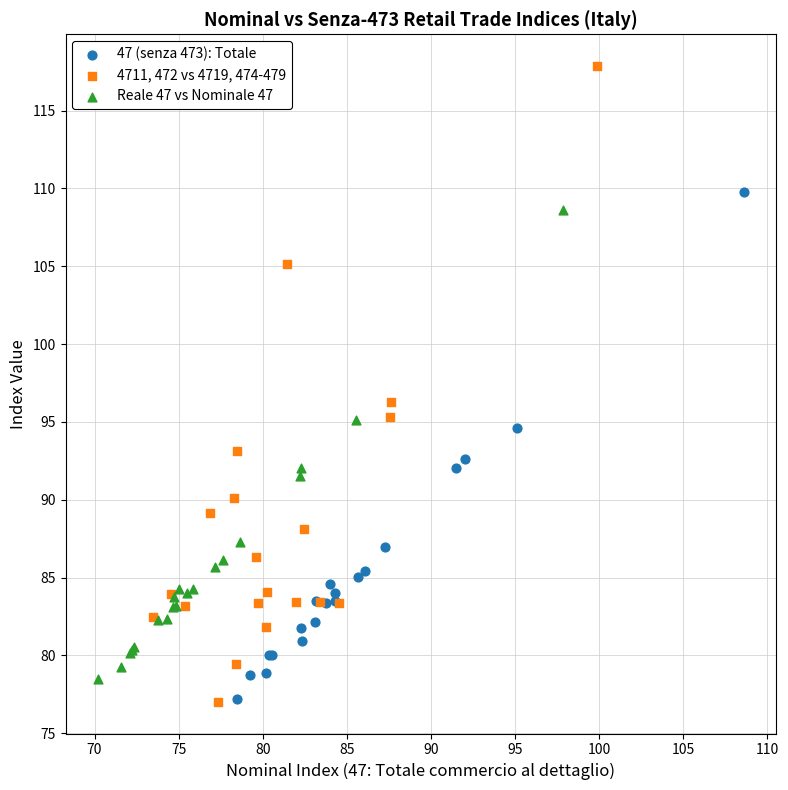

What are all the series names shown in the legend?

47 (senza 473): Totale, 4711, 472 vs 4719, 474-479, Reale 47 vs Nominale 47